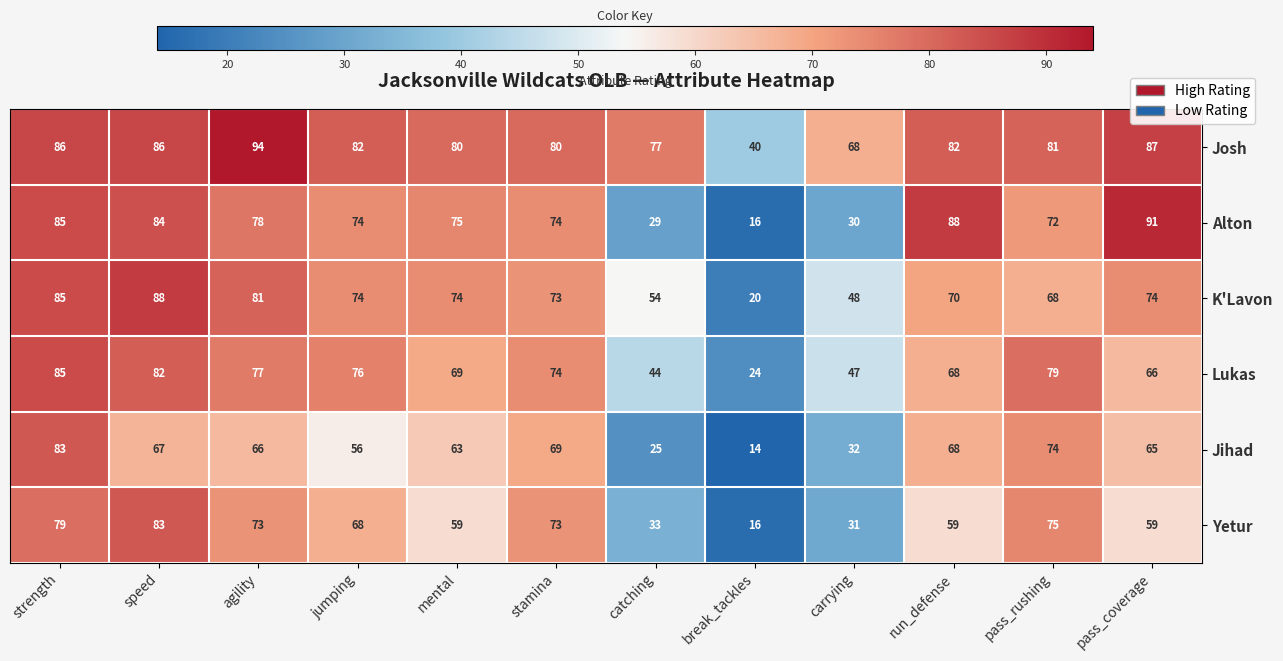

The Lukas series shows 42 at strength. True or false?

False